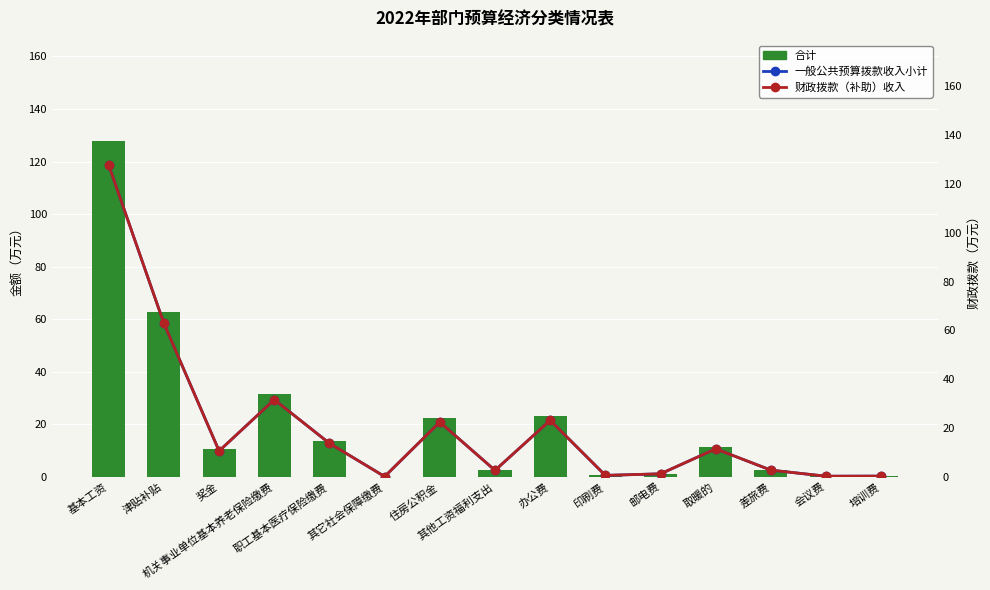

How many data points in 财政拨款（补助）收入 are above 10?

8